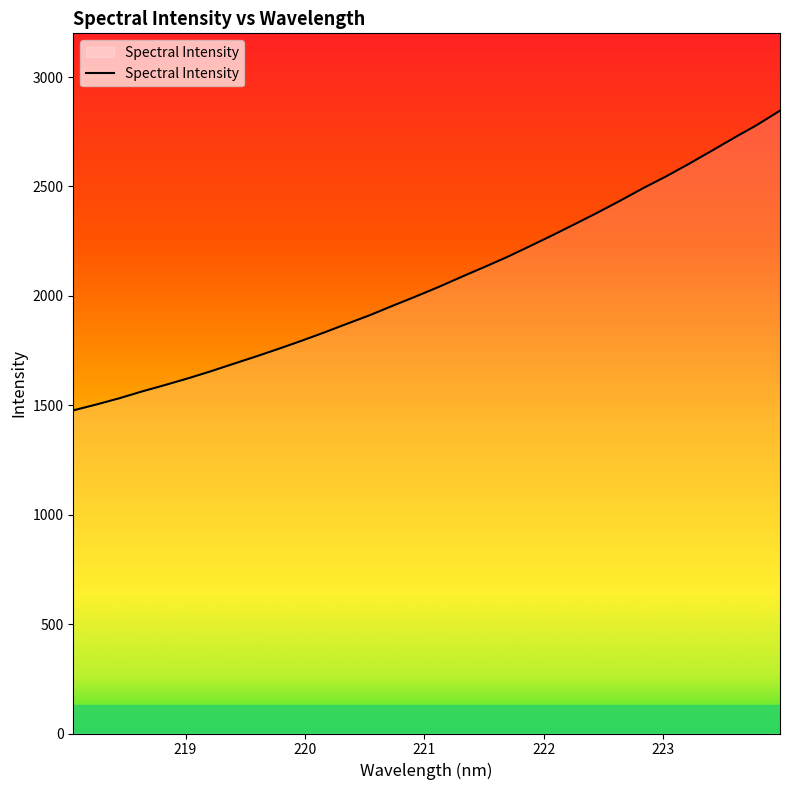

What is the difference between the maximum and minimum values?

1370.0